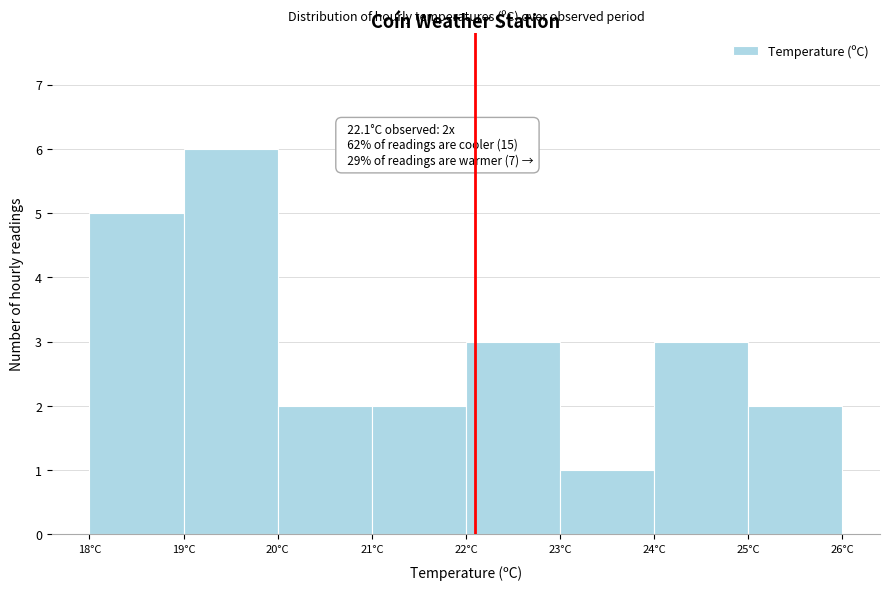

Over which range of the x-axis is the bar tallest?

19 to 20